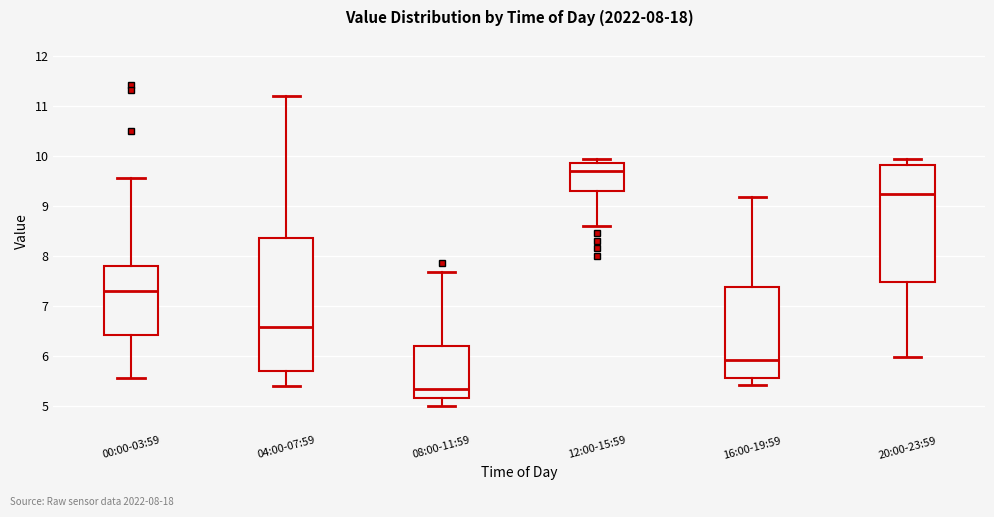

Which box has the highest median line?

12:00-15:59